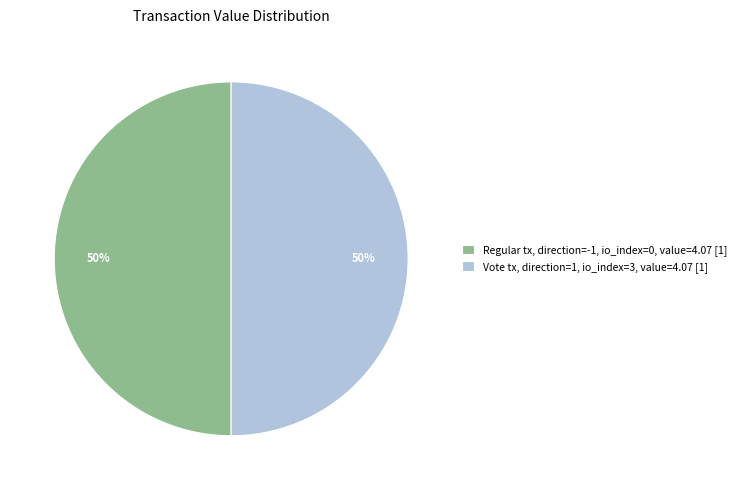

Is it true that Regular tx, direction=-1, io_index=0, value=4.07 [1] is 44% of the pie?

False